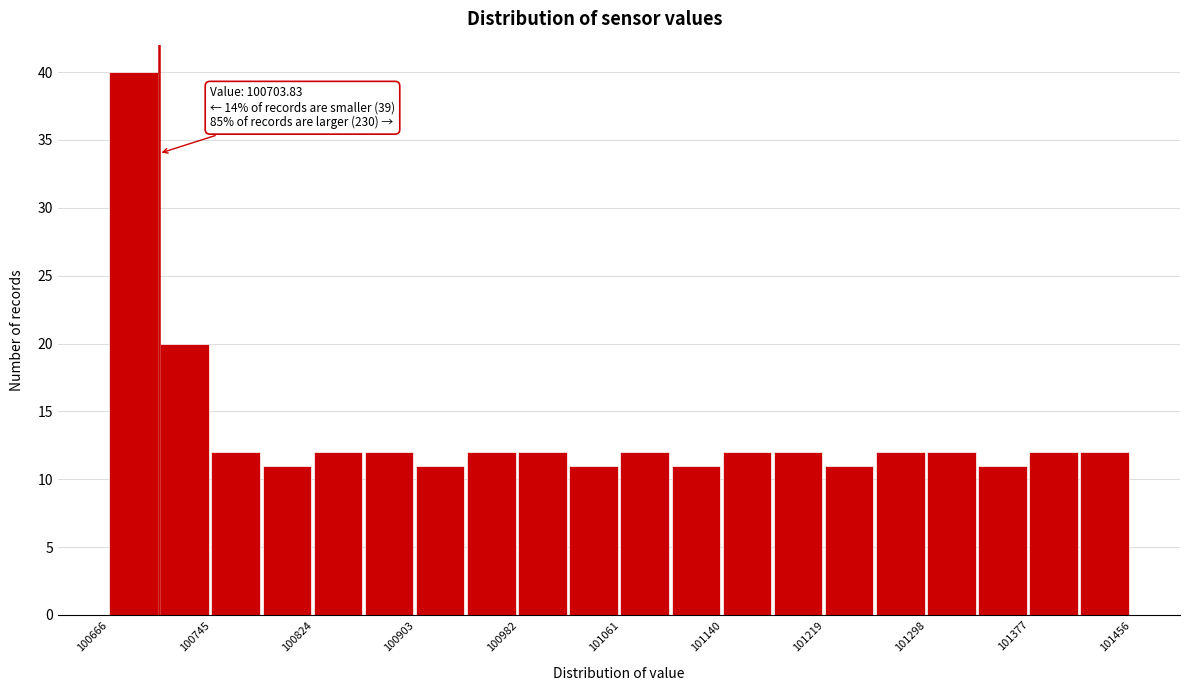

Around what value on the x-axis is the tallest bar? Give the approximate position of its centre, as read against the axis.

100680